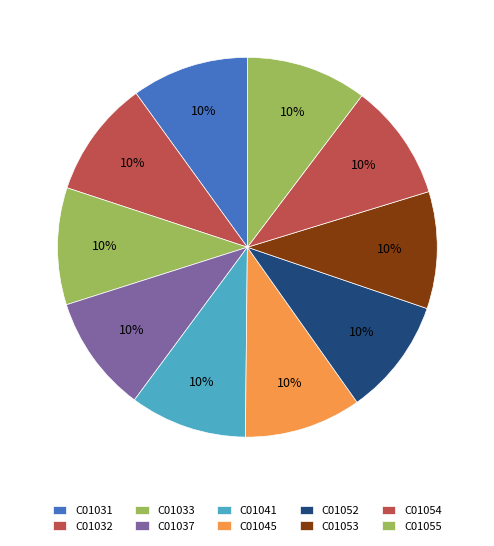

Count the number of slices in the pie.

10